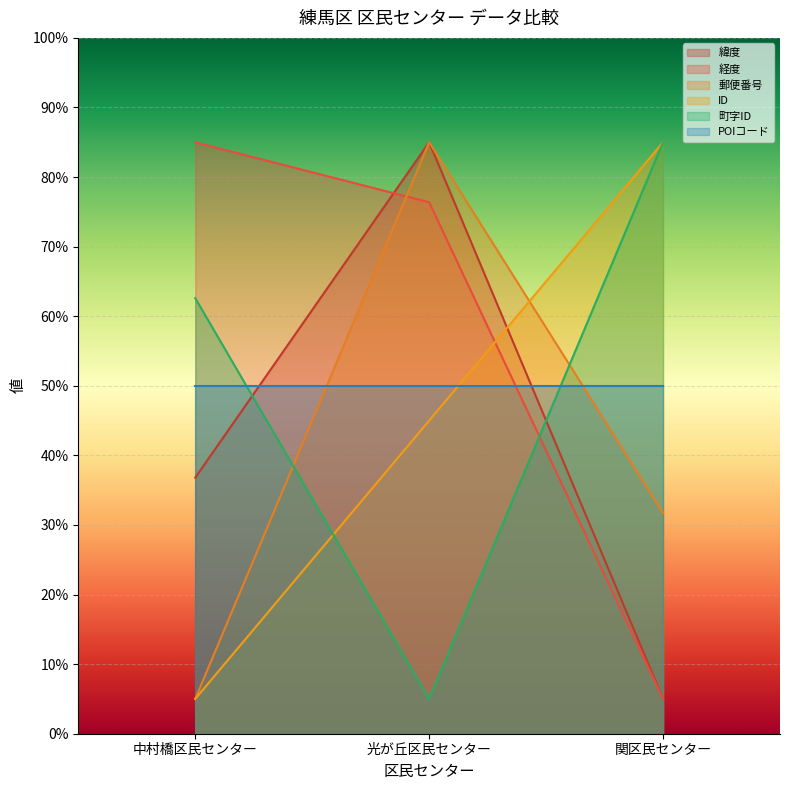

At which category is the sum across all series the highest?

光が丘区民センター